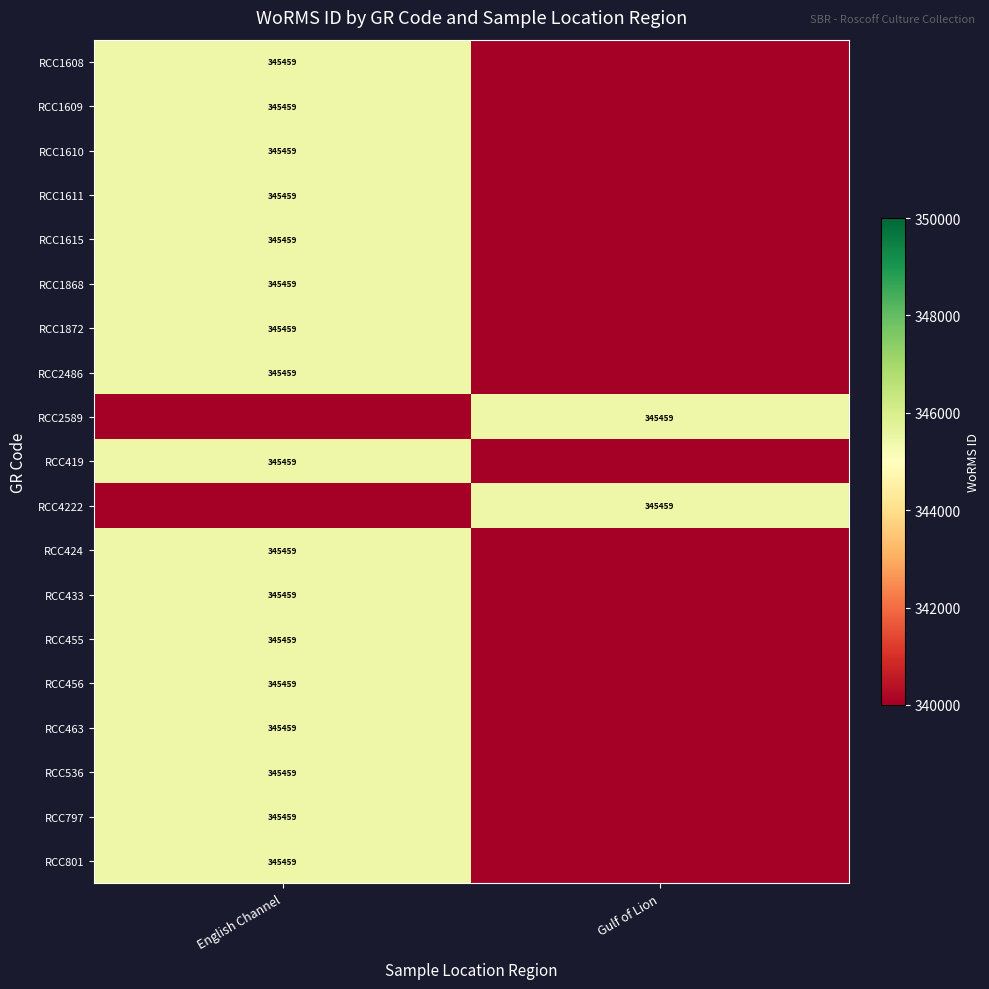

The value of RCC4222 at Gulf of Lion is 547210. True or false?

False